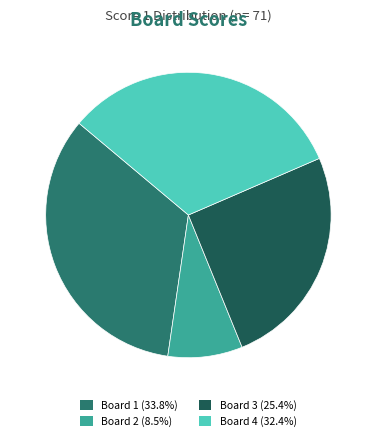

Is there a majority slice in this chart?

No